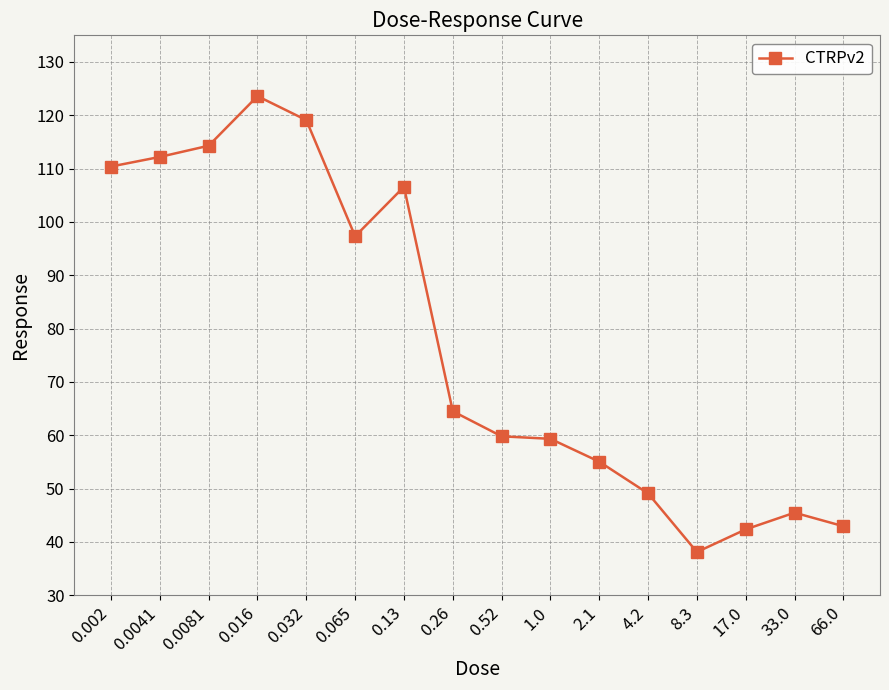

What is the maximum value shown in the chart?

123.6